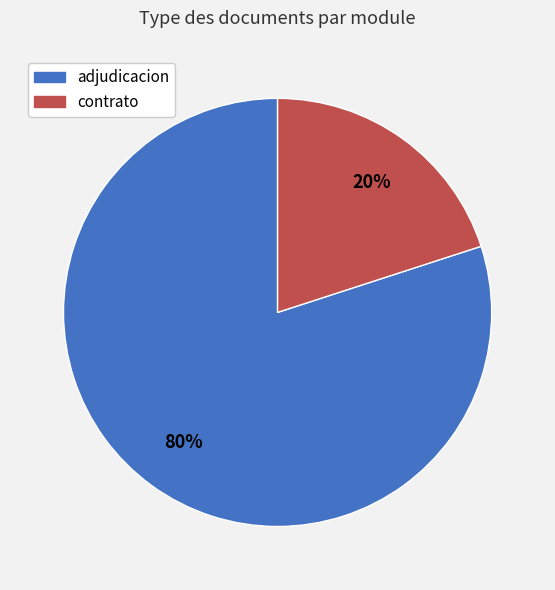

How many segments does this pie chart have?

2